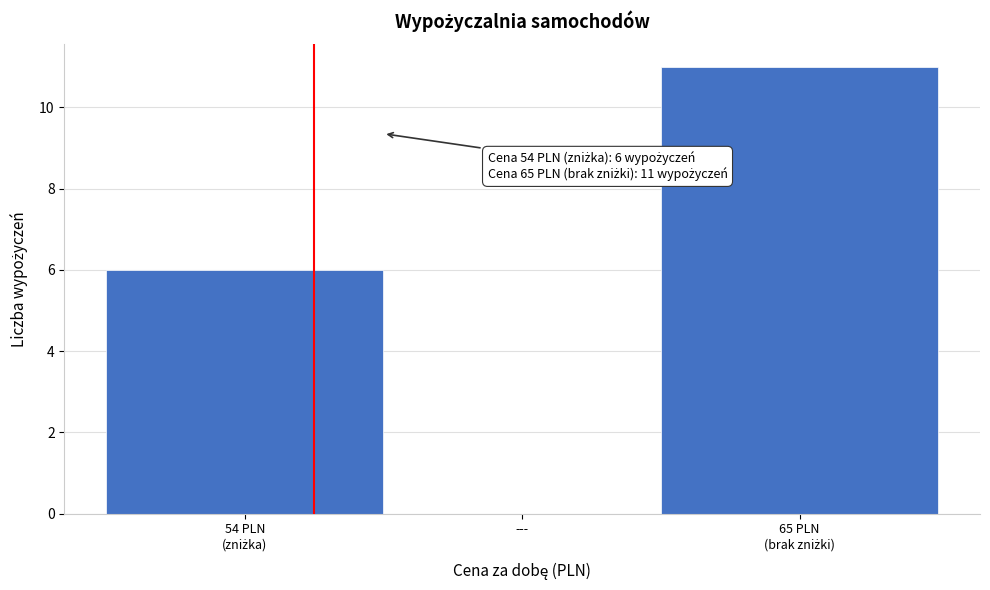

The chart shows a value of 0 at ---. True or false?

True